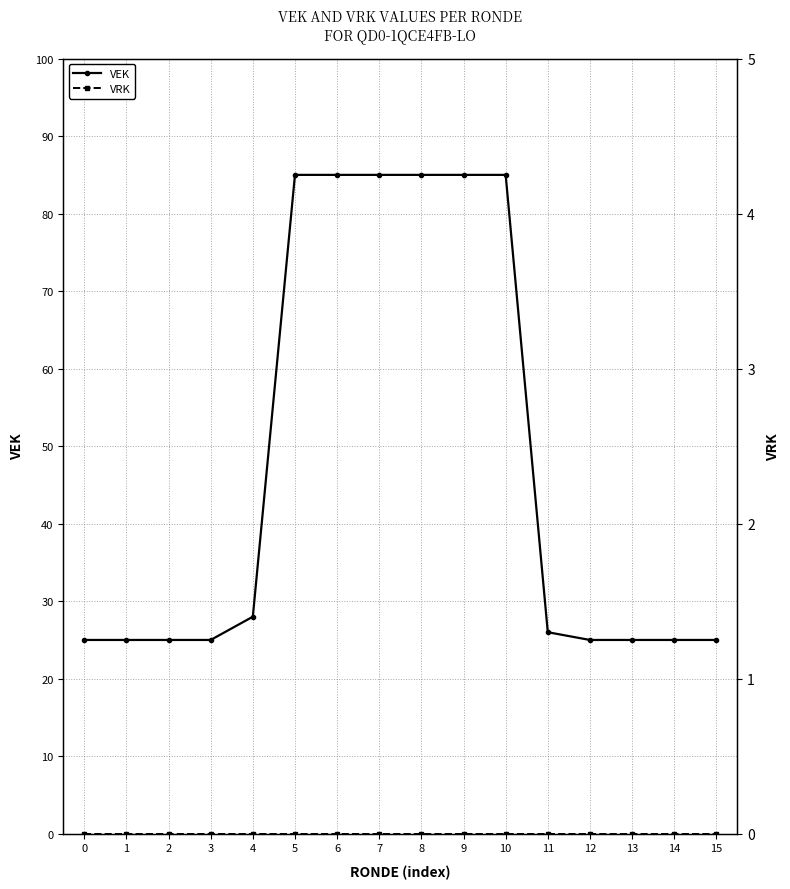

At how many categories does at least one series exceed 14?

16